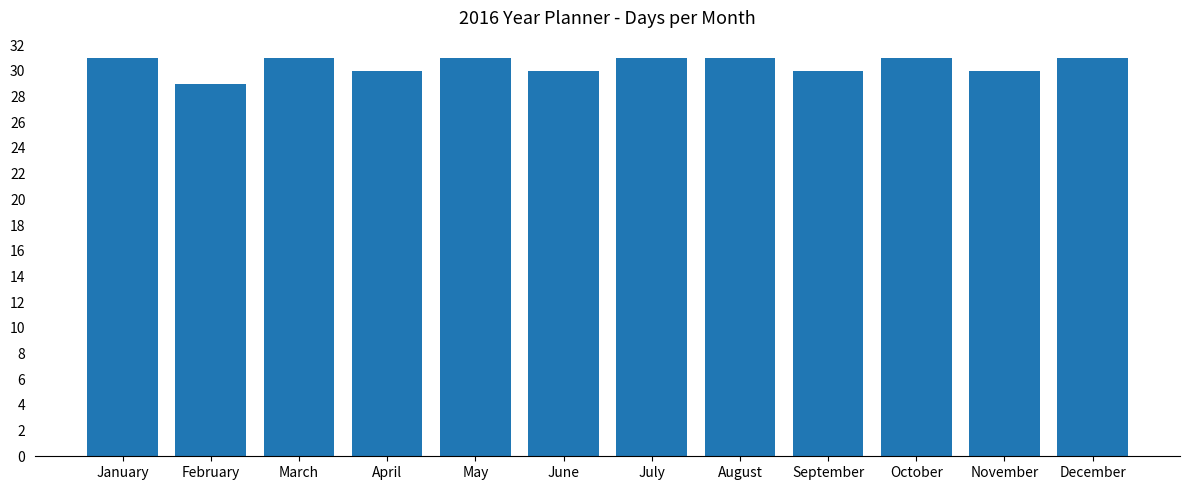

Which has a higher value, January or February?

January